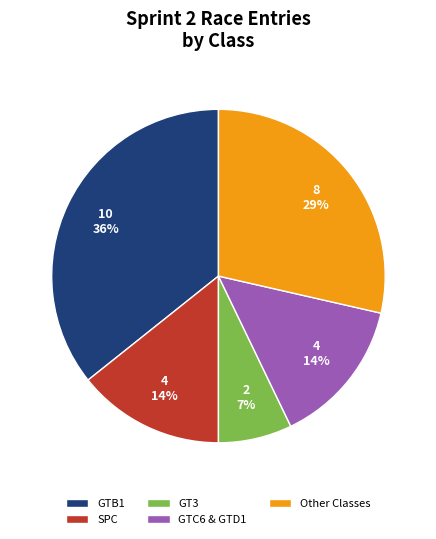

To the nearest percent, what is the combined percentage of GT3 and GTB1?

43%